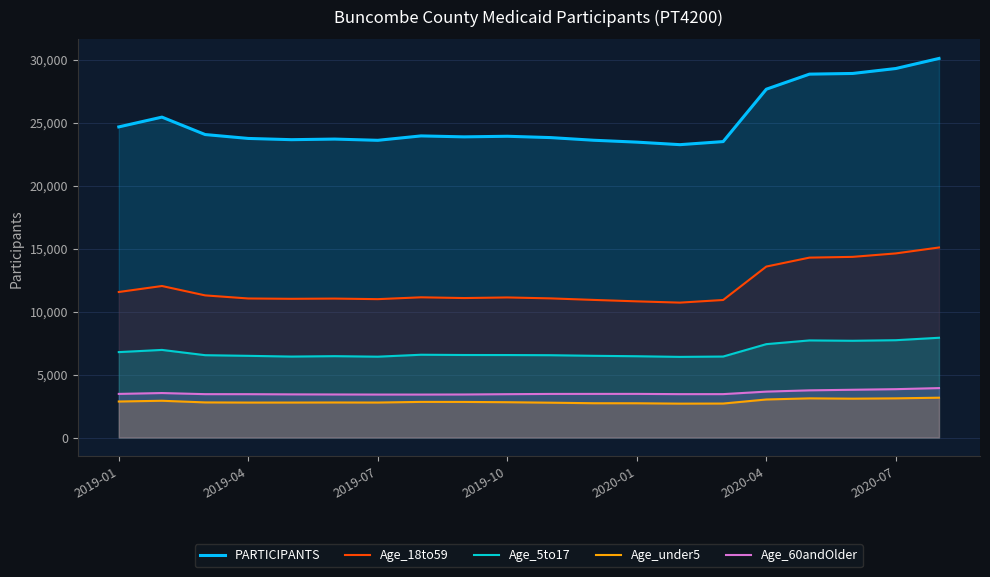

Which has a higher value, 2019-01 or 14?

2019-01